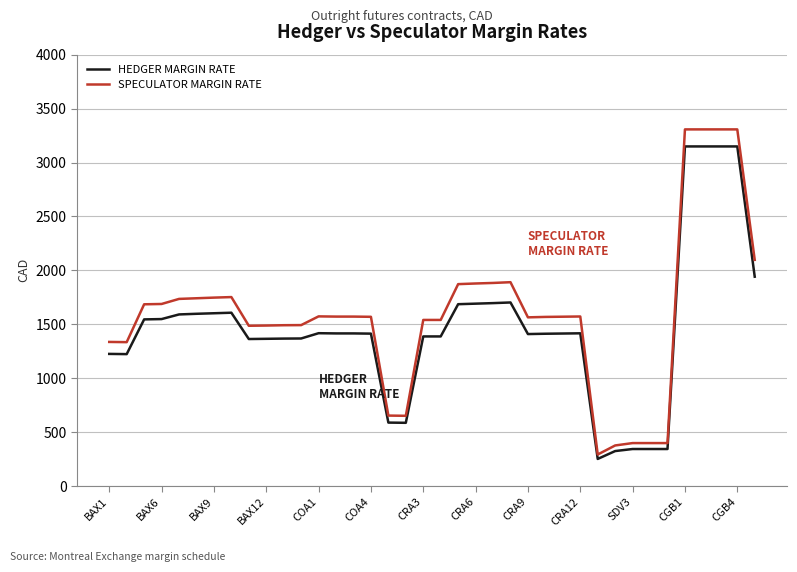

Which series has the widest spread of values?

SPECULATOR MARGIN RATE